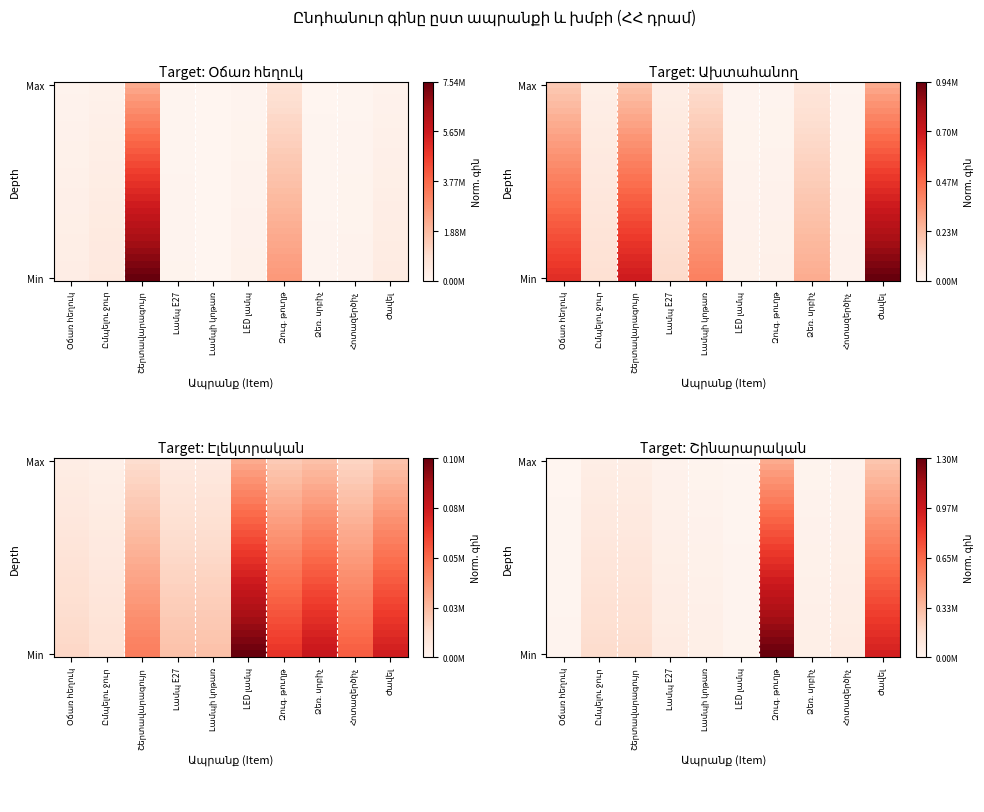

Which has a higher value, Ձեռ. սրբիչ or Լամպի կոթառ?

Ձեռ. սրբիչ